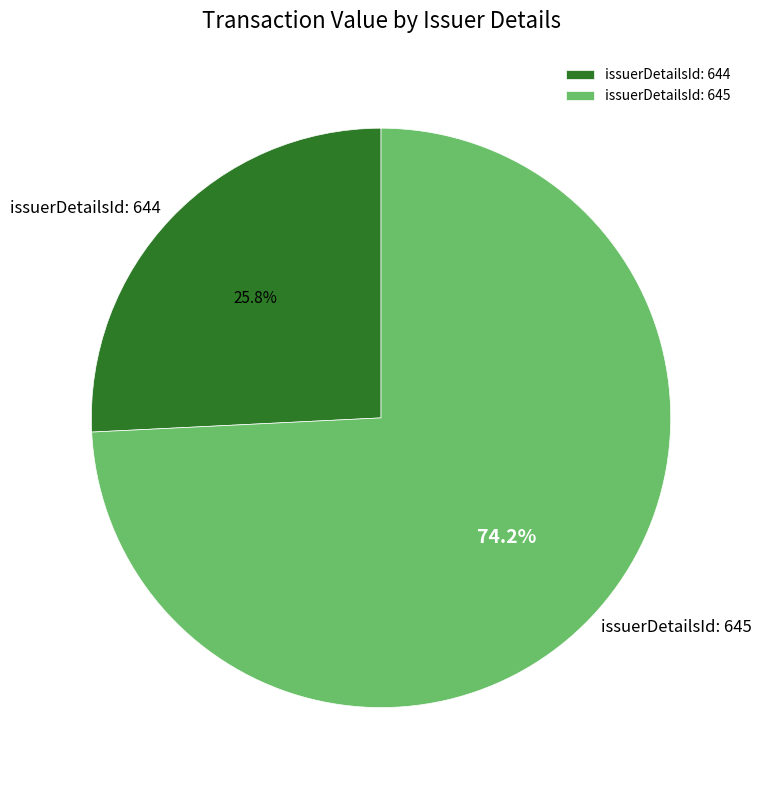

What is the total percentage of issuerDetailsId: 644 and issuerDetailsId: 645?

100.0%